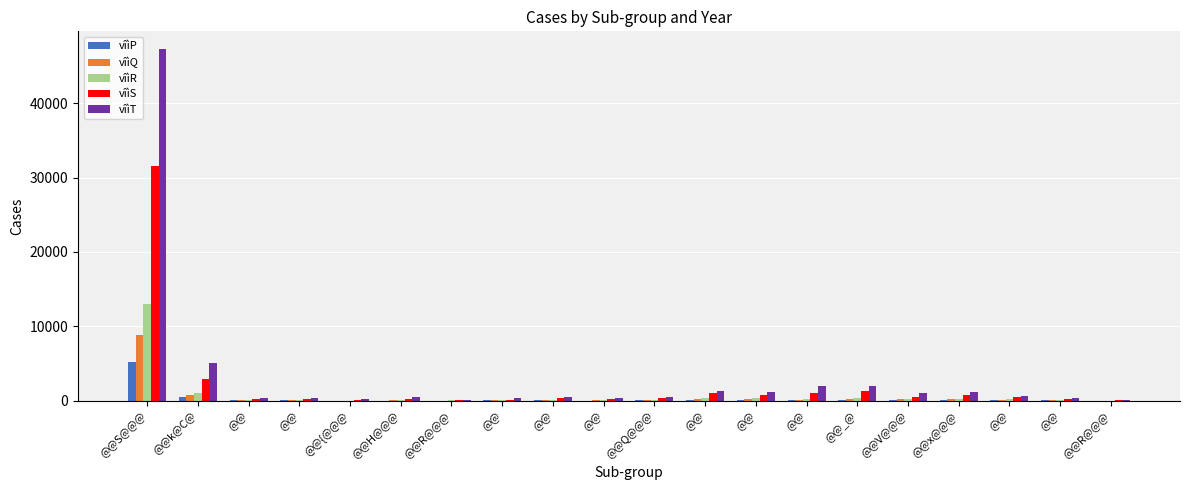

Are the bars horizontal?

No